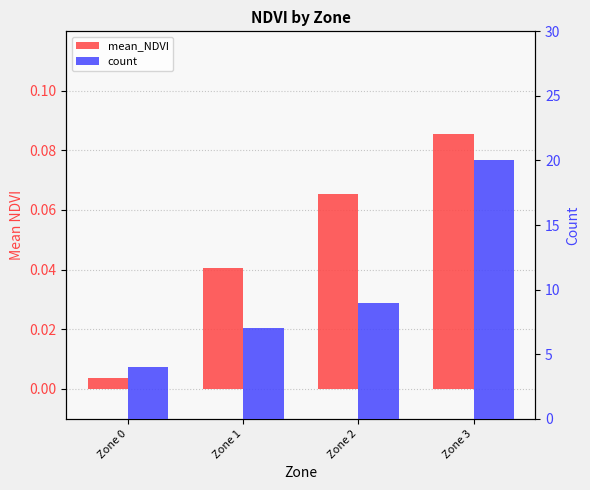

What is the difference between the second highest and minimum values in the count series?

5.0